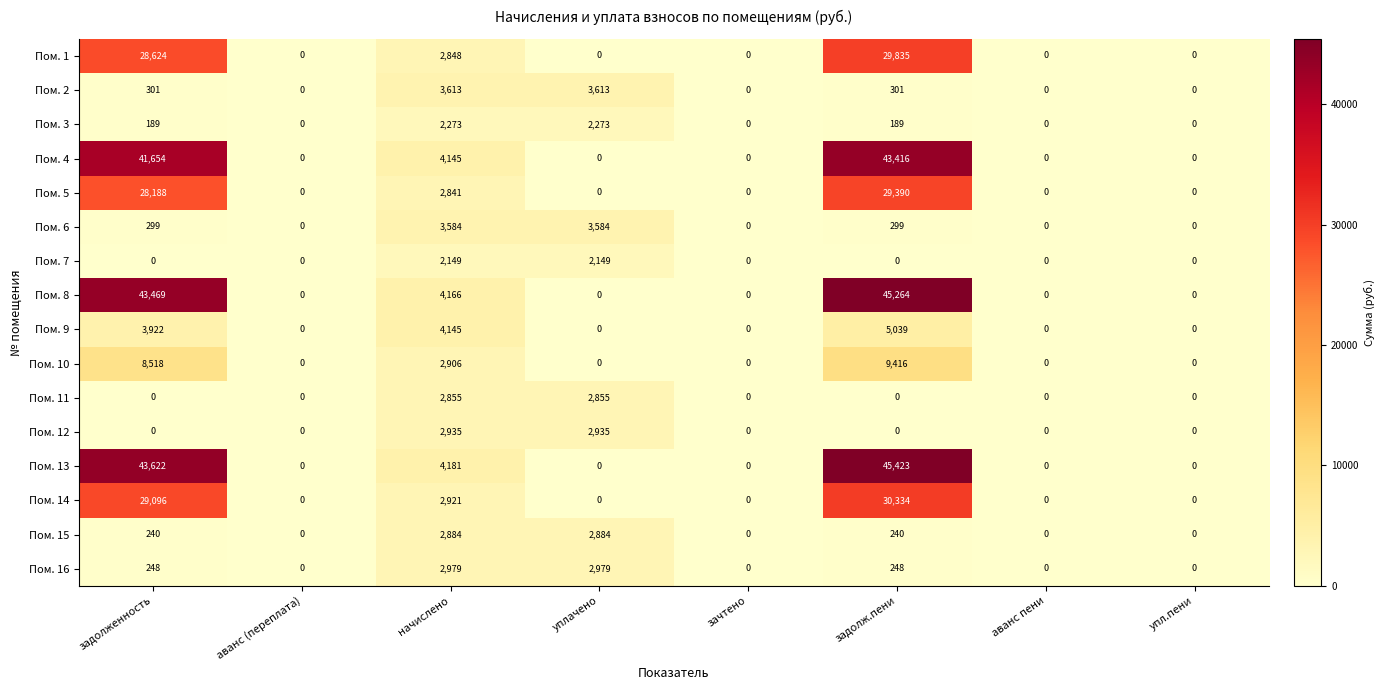

What is the sum of all Пом. 14 values?

62351